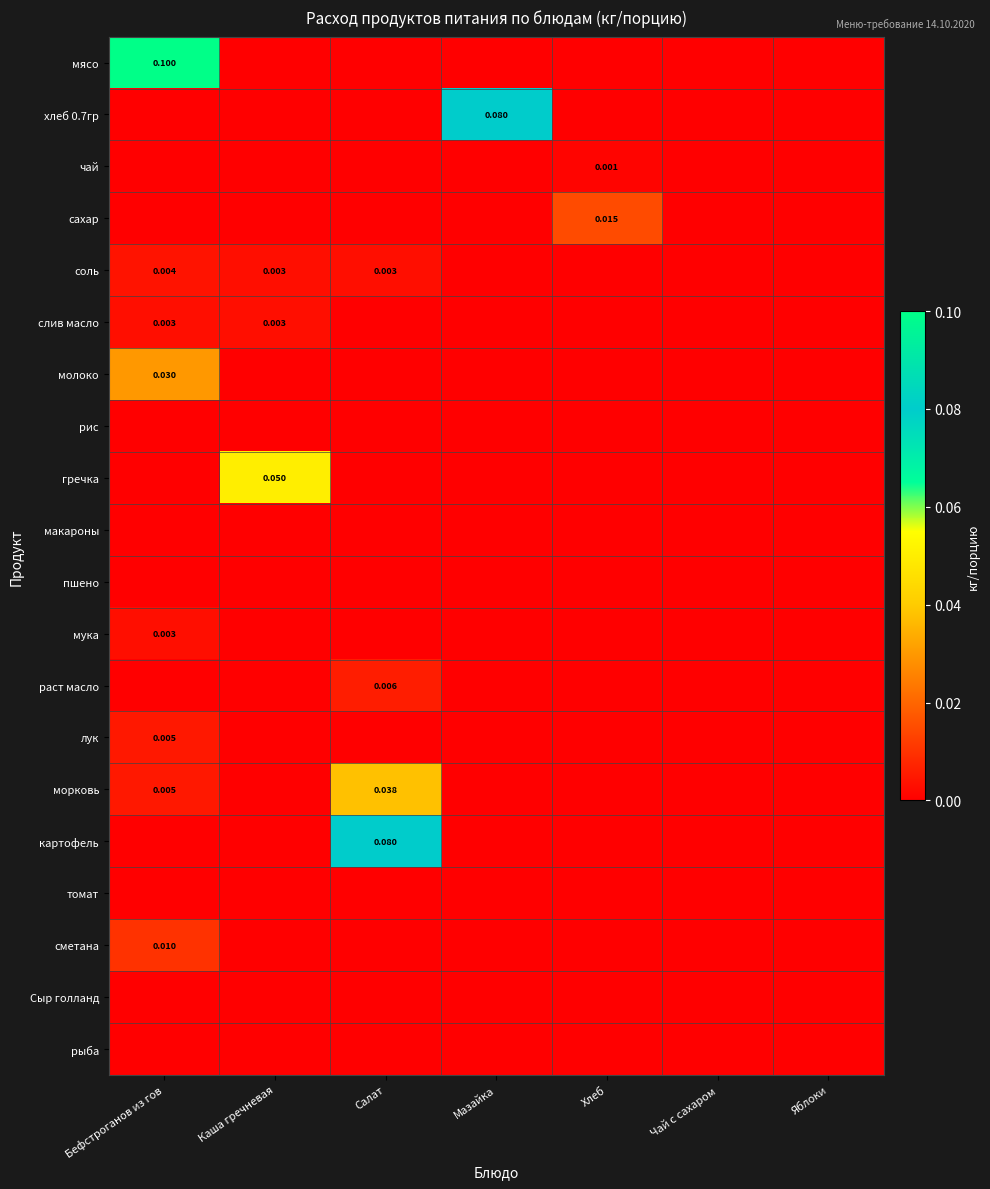

Is the value of сахар at Хлеб greater than the value of морковь at Бефстроганов из гов?

Yes